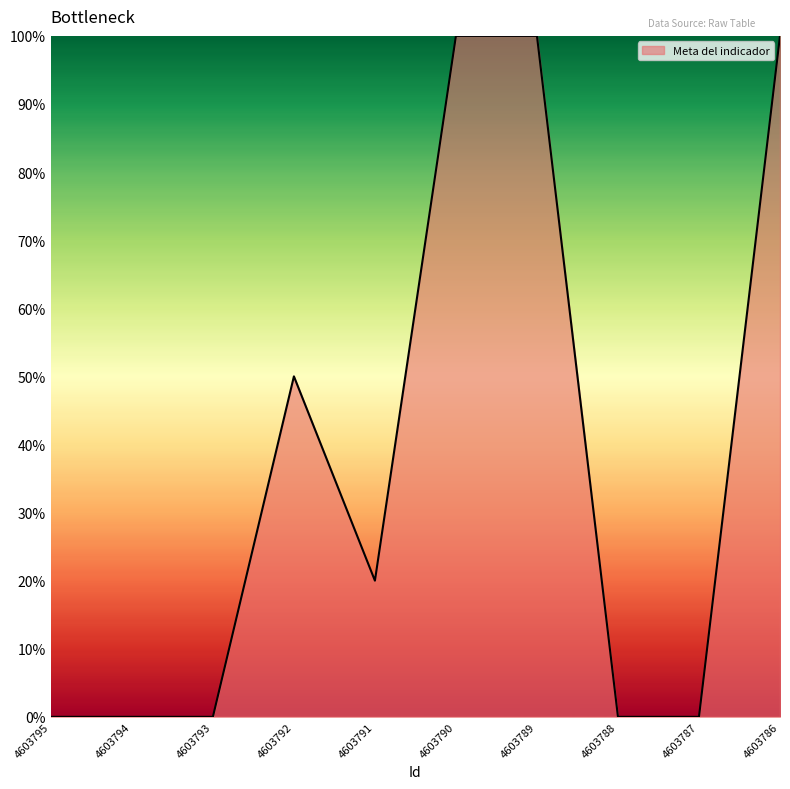

How many lines are shown in the chart?

1